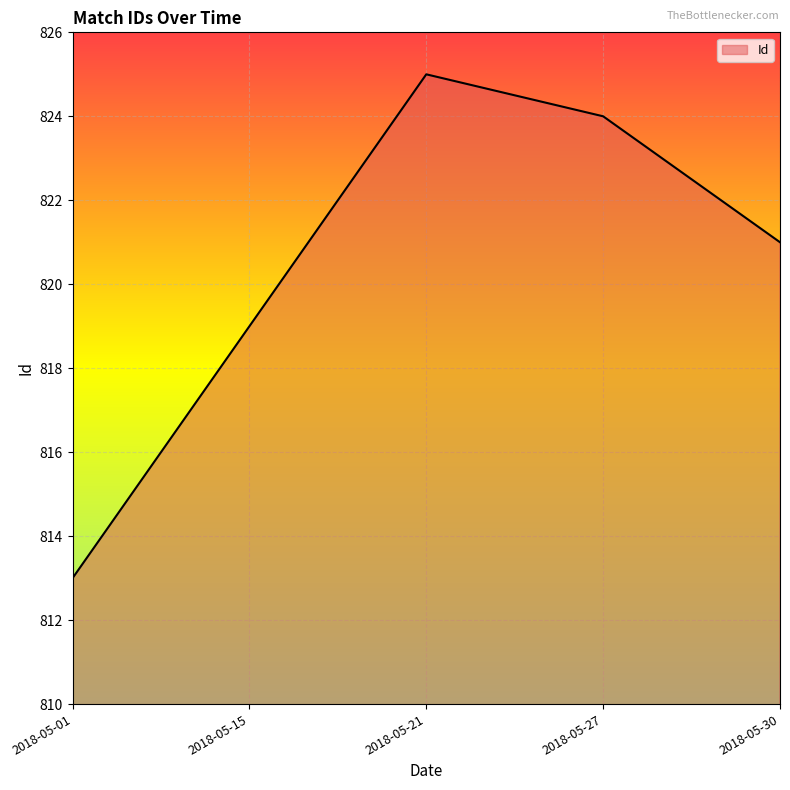

What is the ratio of the value at 2018-05-27 to the value at 2018-05-01?

1.0